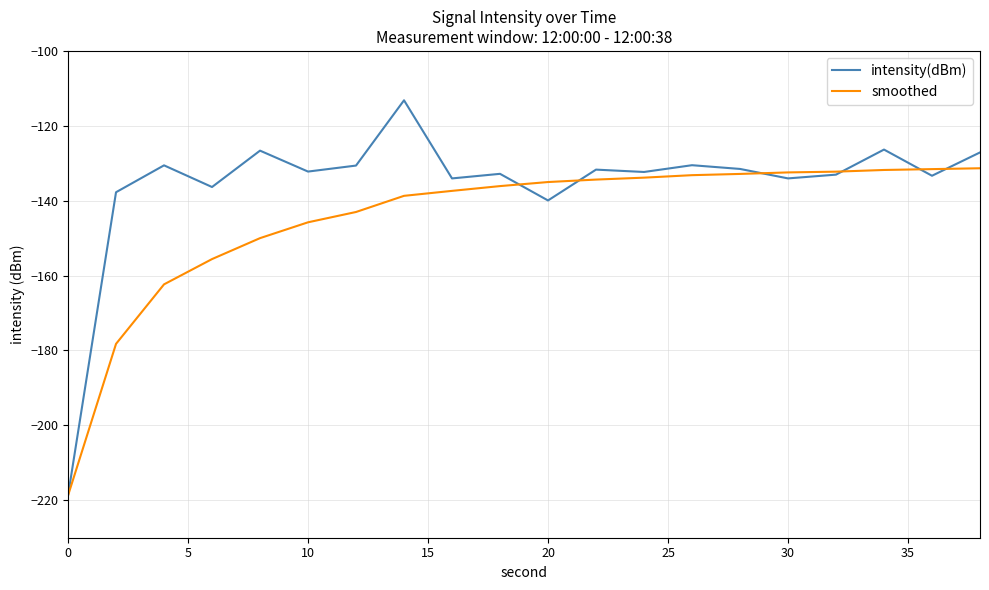

Which series has the largest total across all categories?

intensity(dBm)